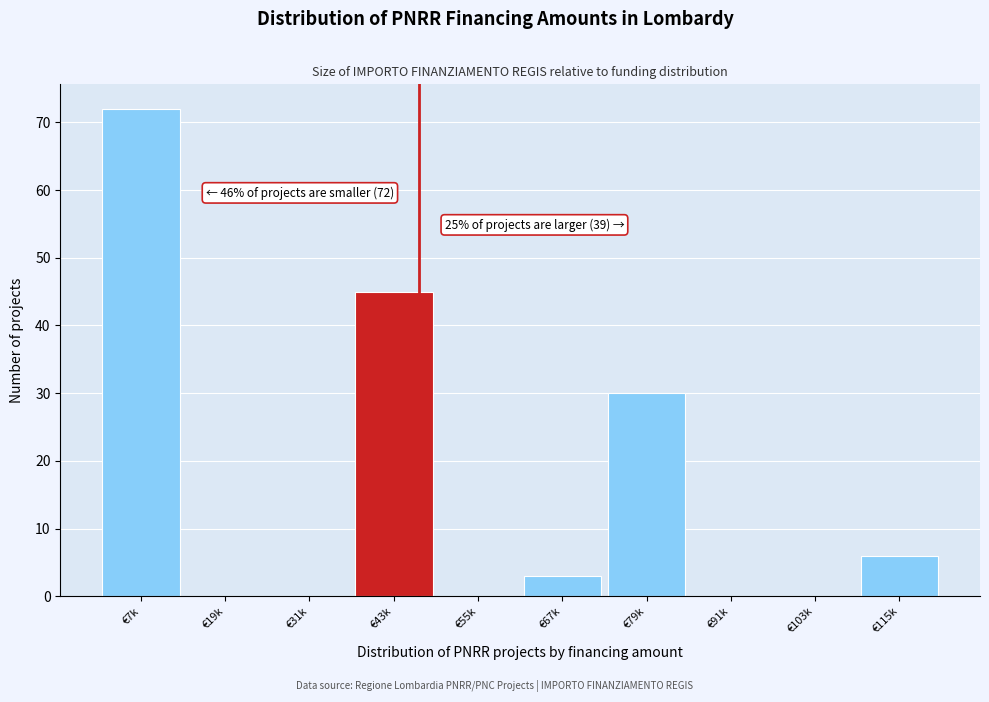

Reading left to right, list all the values displayed in this chart.

€7k=72	€19k=0	€31k=0	€43k=45	€55k=0	€67k=3	€79k=30	€91k=0	€103k=0	€115k=6